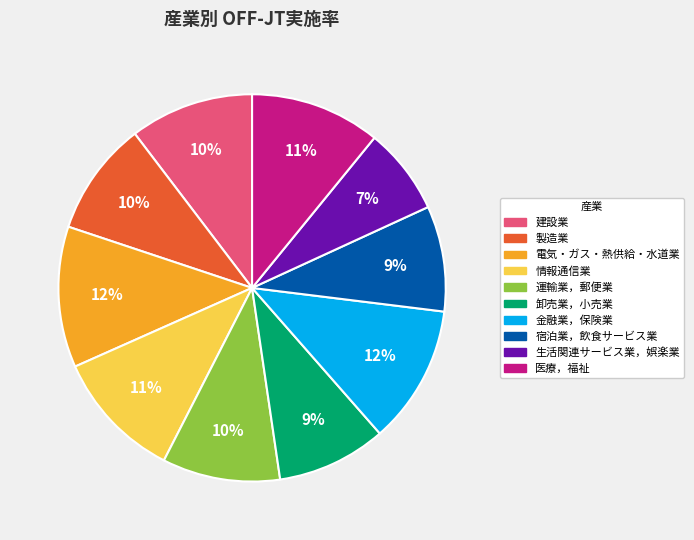

Does 医療，福祉 account for over 50% of the chart?

No